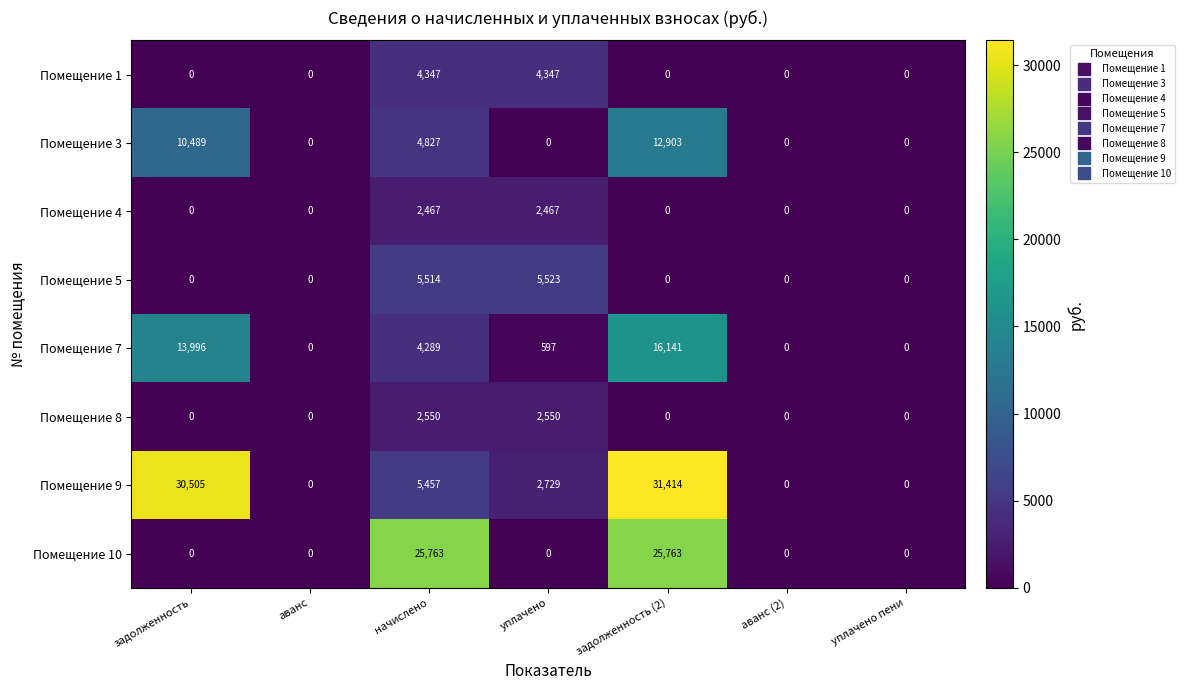

Is it true that Помещение 5 equals 0 at аванс (2)?

True